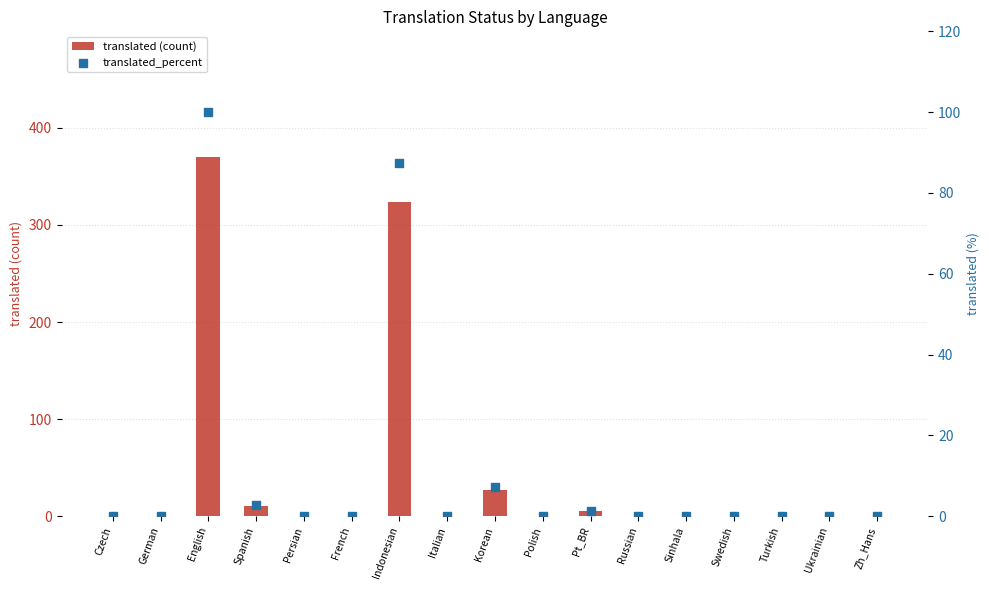

Which series reaches the minimum Y coordinate?

translated (count)